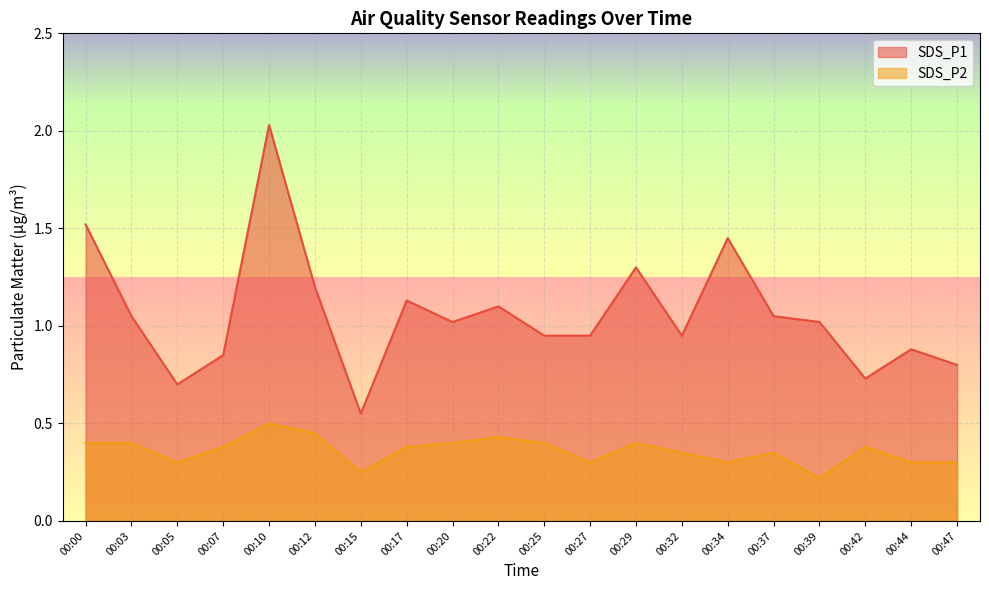

What are all the series names shown in the legend?

SDS_P1, SDS_P2